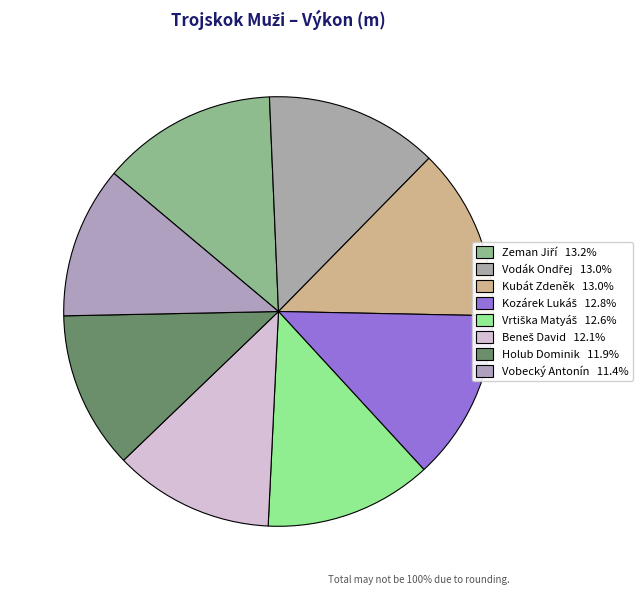

Combined, do Vodák Ondřej and Holub Dominik account for over 50%?

No